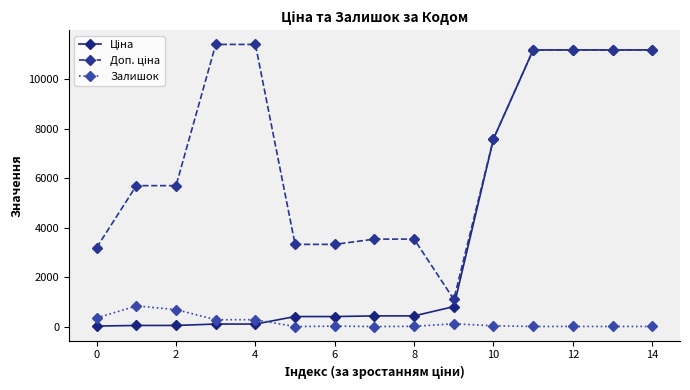

What is the maximum value shown in the chart?

11410.0